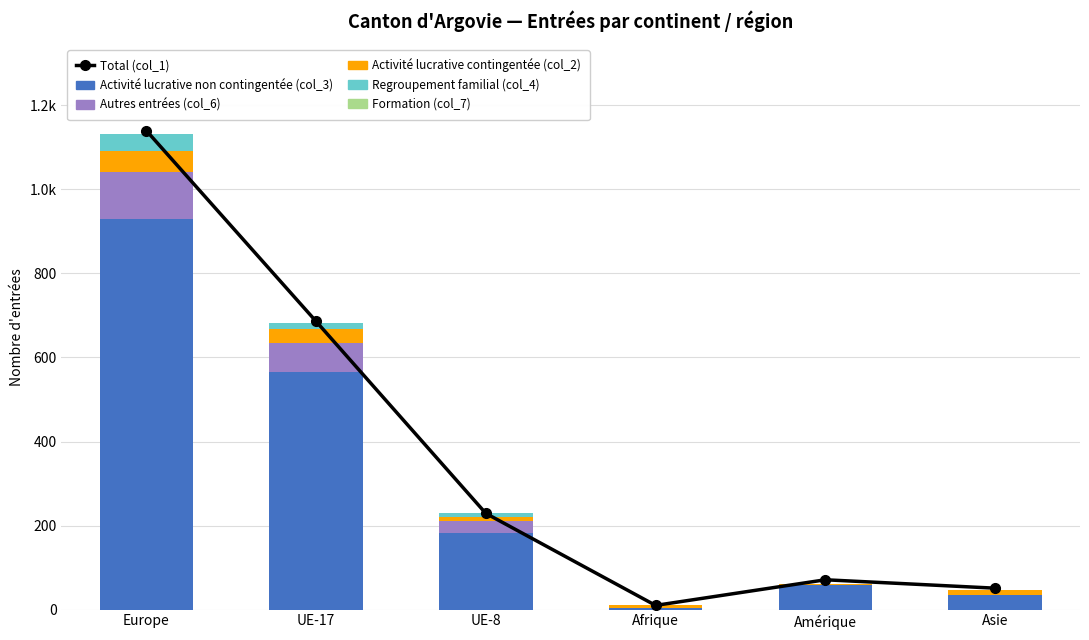

What are all the series names shown in the legend?

Total (col_1), Activité lucrative non contingentée (col_3), Autres entrées (col_6), Activité lucrative contingentée (col_2), Regroupement familial (col_4), Formation (col_7)